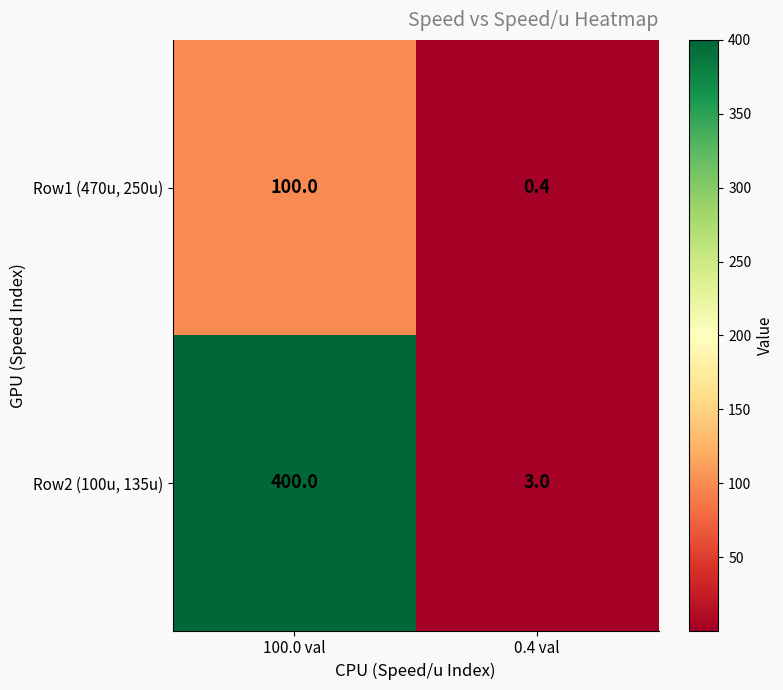

Which series has the largest total across all categories?

Row2 (100u, 135u)